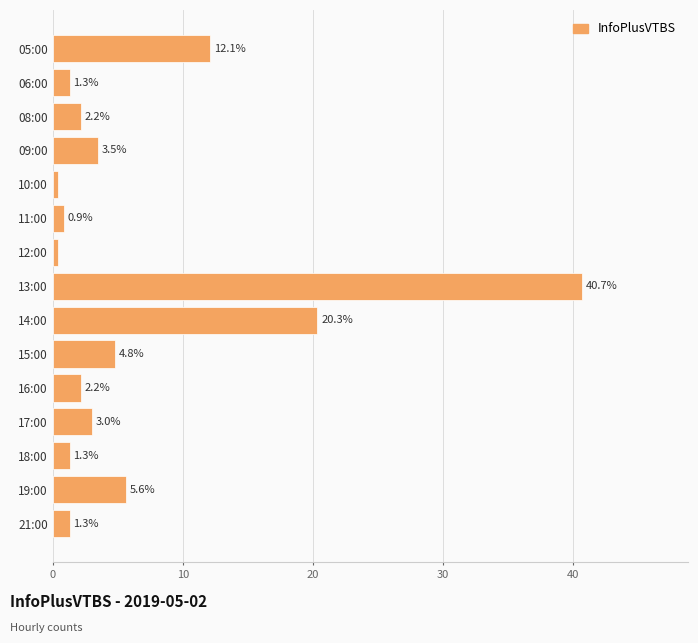

True or false: the data shows 1.3 at 15:00.

False